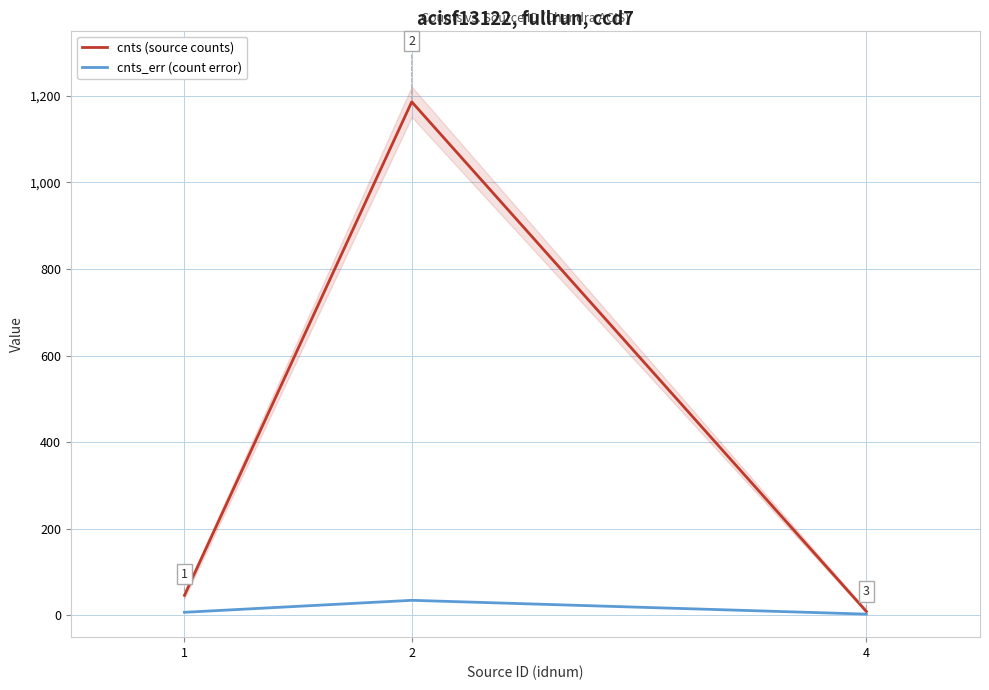

What is the spread (max minus min) of values at 2?

1150.4